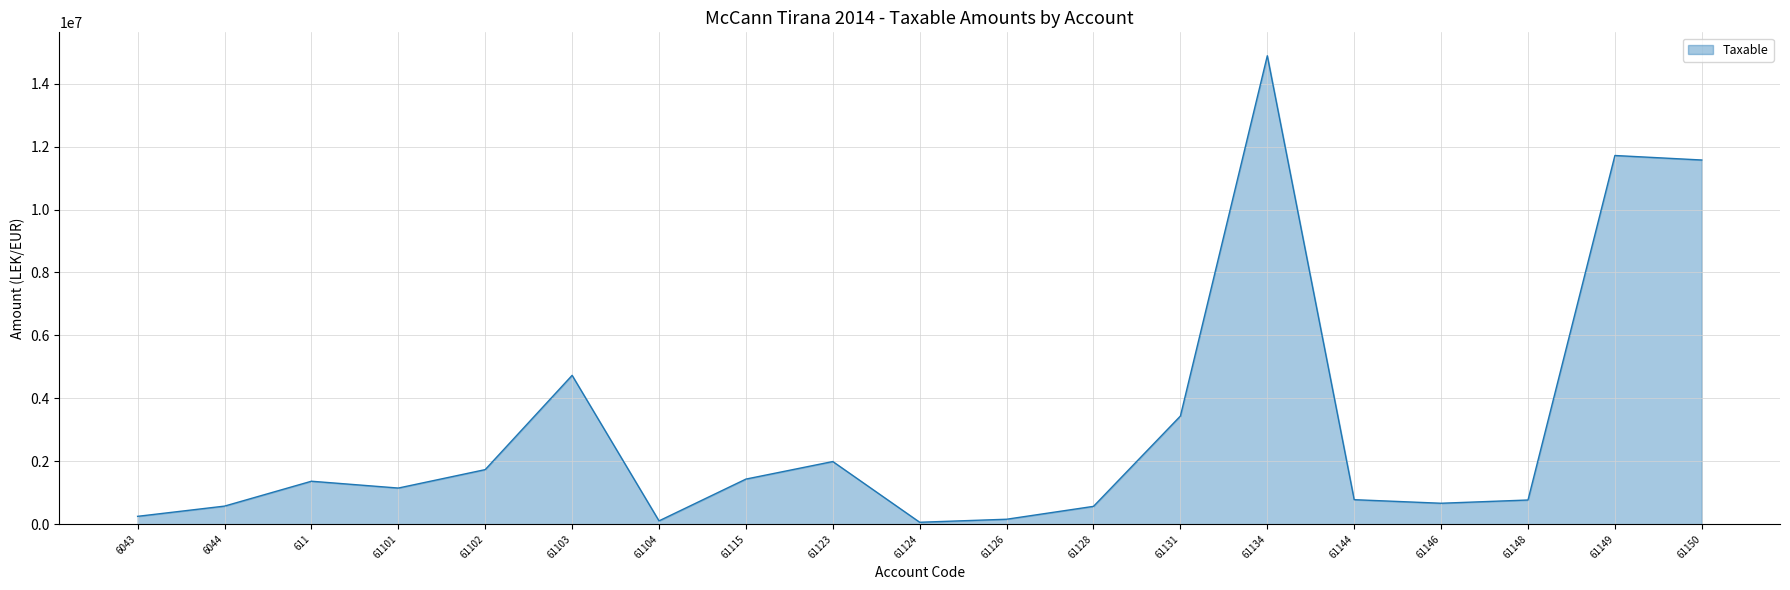

What is the average value?

3050467.3